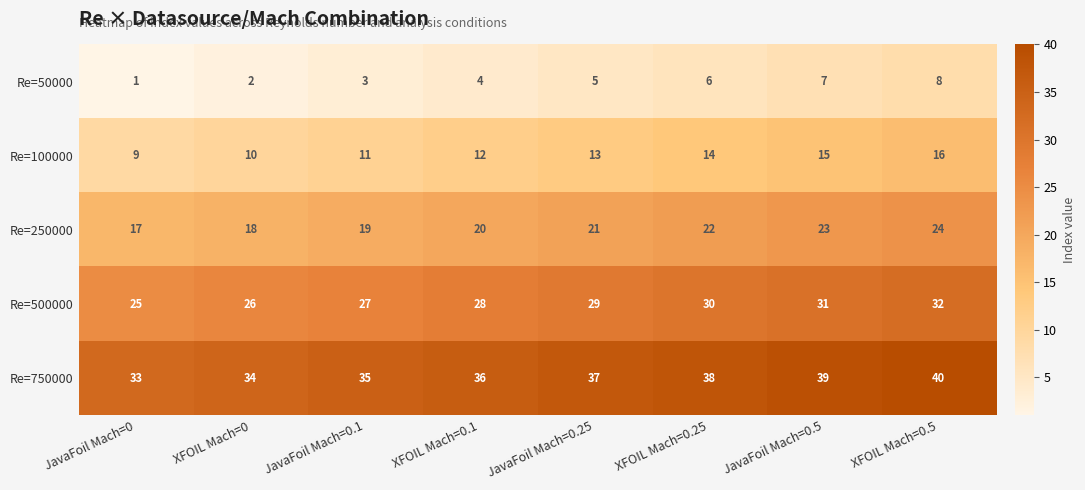

What is the spread (max minus min) of values at JavaFoil Mach=0.25?

32